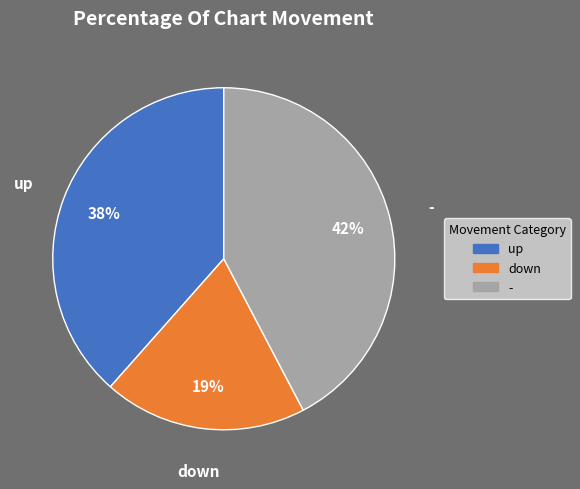

Does down account for over 50% of the chart?

No